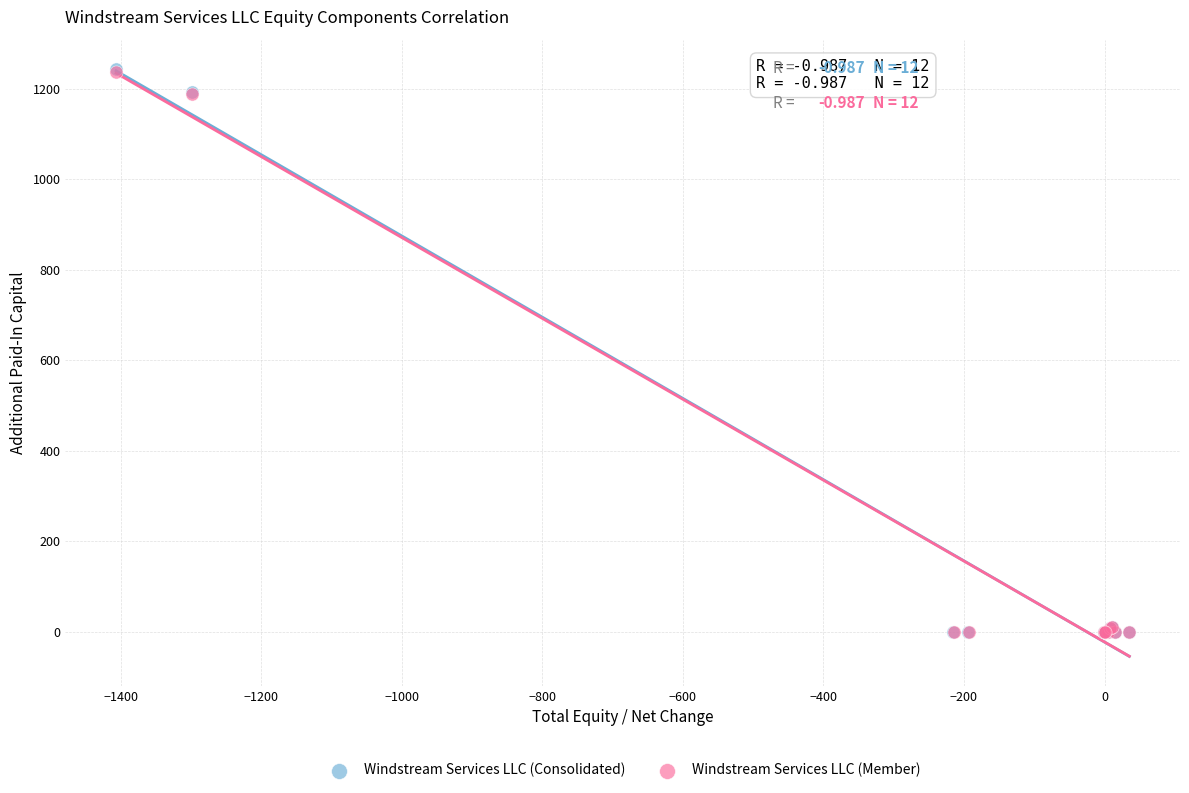

Which series has the largest Y range (max minus min)?

Windstream Services LLC (Consolidated)